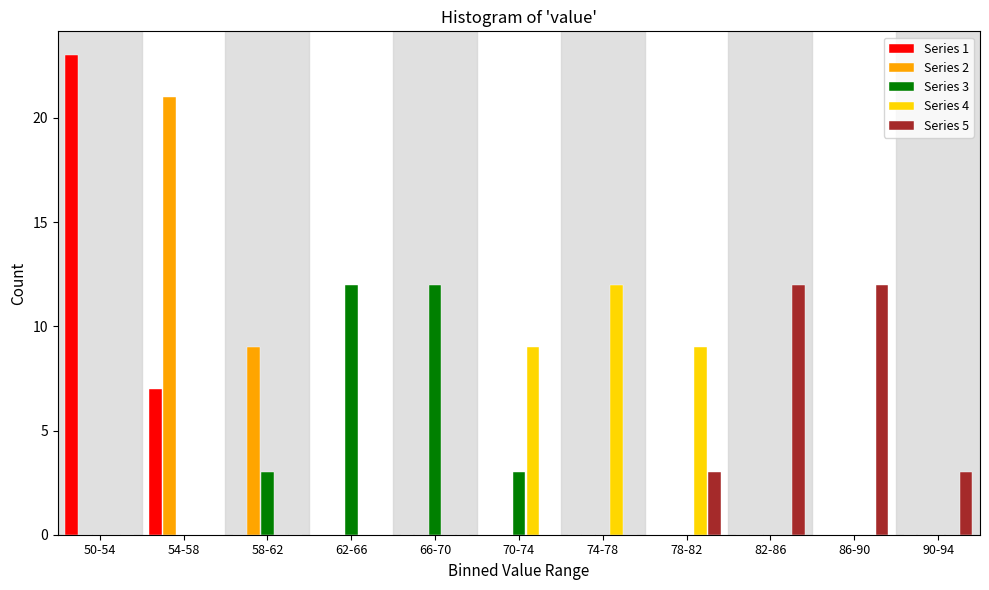

What is the maximum value for Series 4?

12